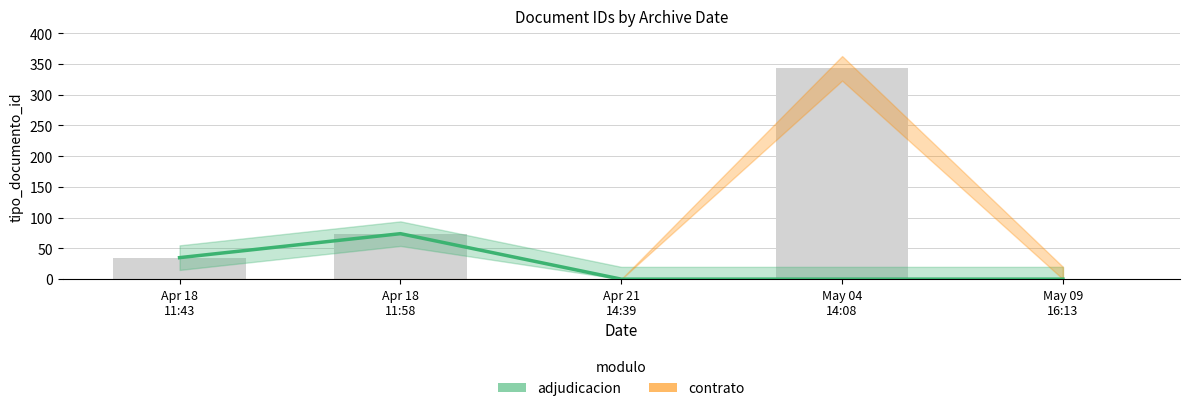

What is the average value of the adjudicacion series?

21.8